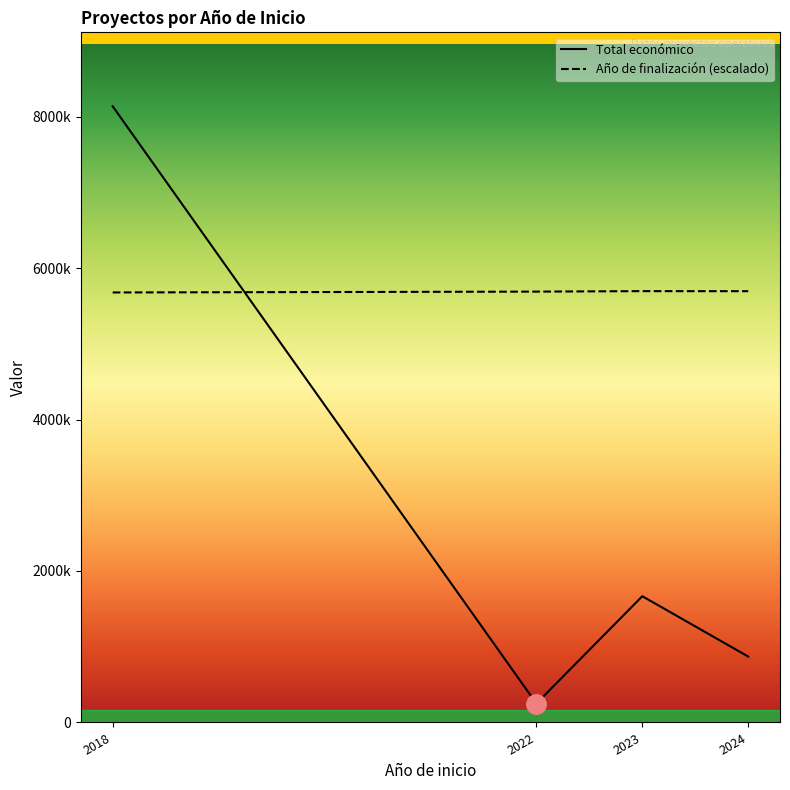

At how many categories does at least one series exceed 1071248?

4